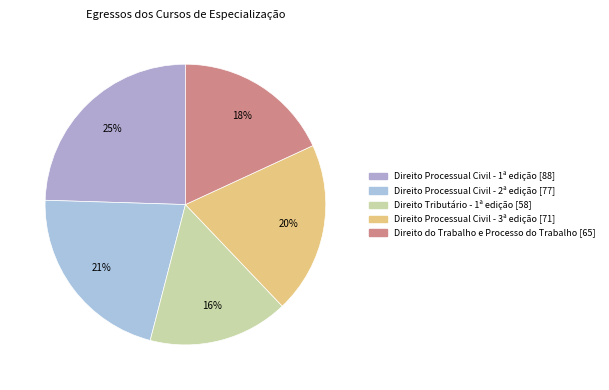

To the nearest percent, what is the combined percentage of Direito do Trabalho e Processo do Trabalho and Direito Processual Civil - 1ª edição?

43%